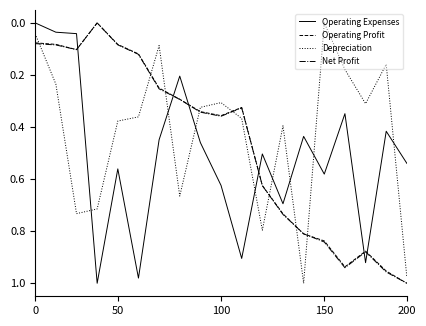

True or false: Operating Profit and Operating Expenses cross at least once.

True